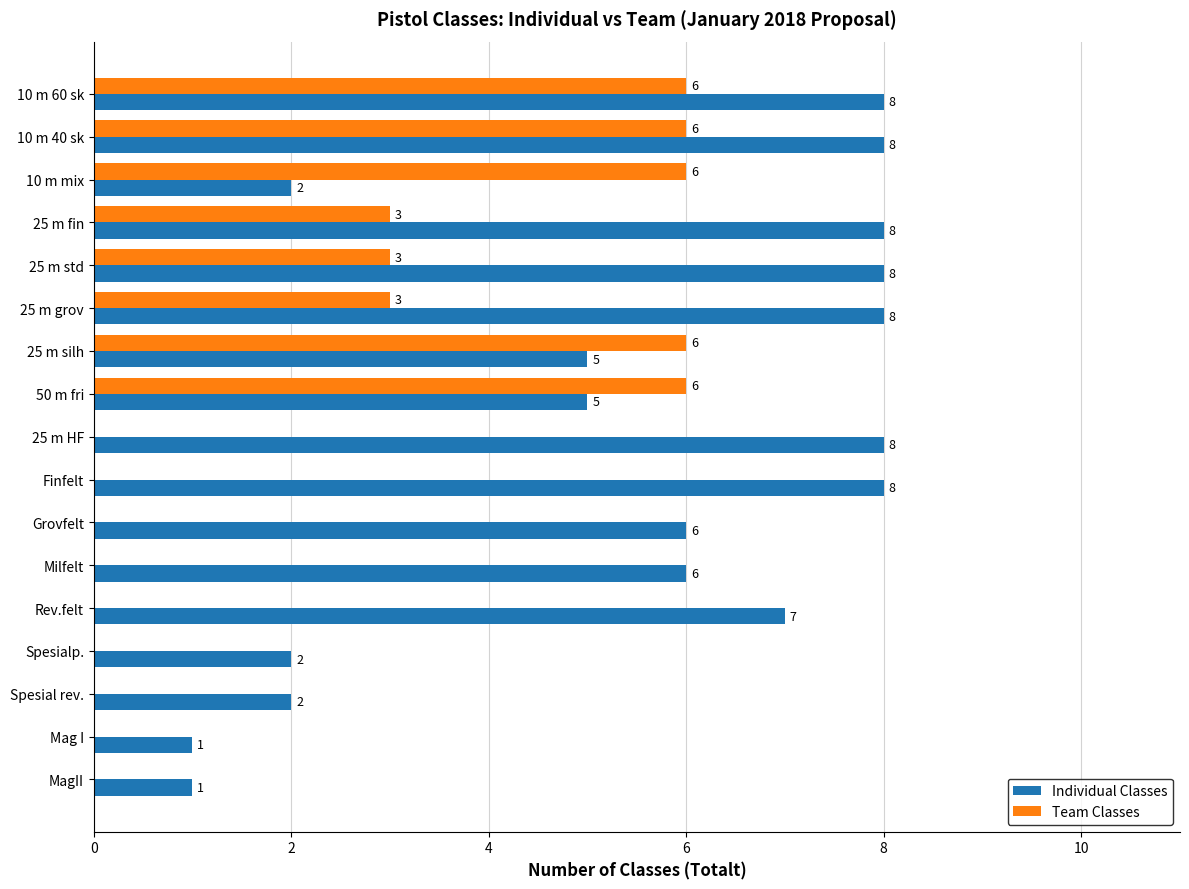

The value of Team Classes at Spesial rev. is 0. True or false?

True